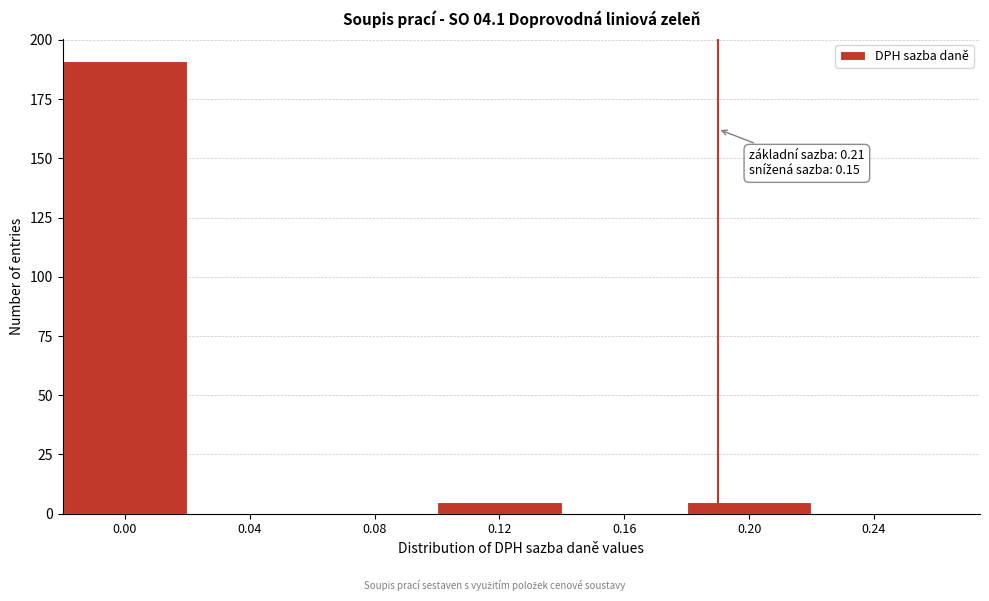

Reading left to right, list all the values displayed in this chart.

0.00=191	0.04=0	0.08=0	0.12=5	0.16=0	0.20=5	0.24=0